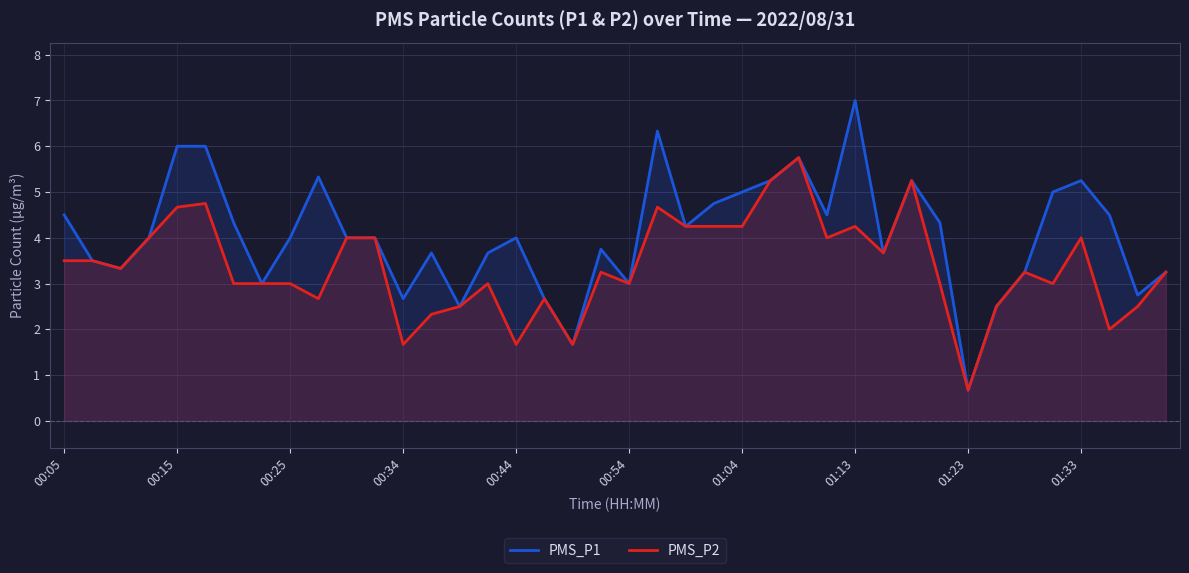

Rank the series at 10 from lowest to highest value.

PMS_P1, PMS_P2